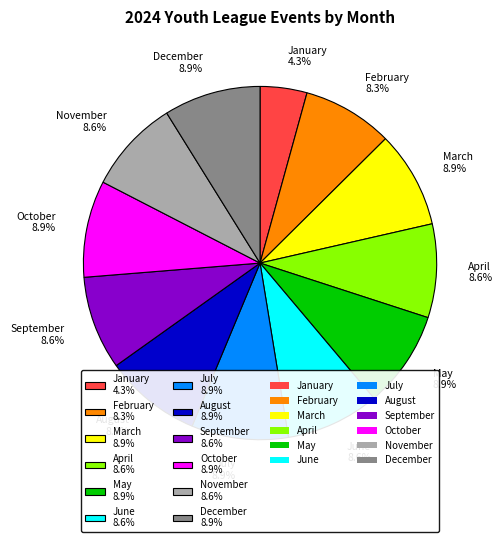

Count the number of slices in the pie.

12